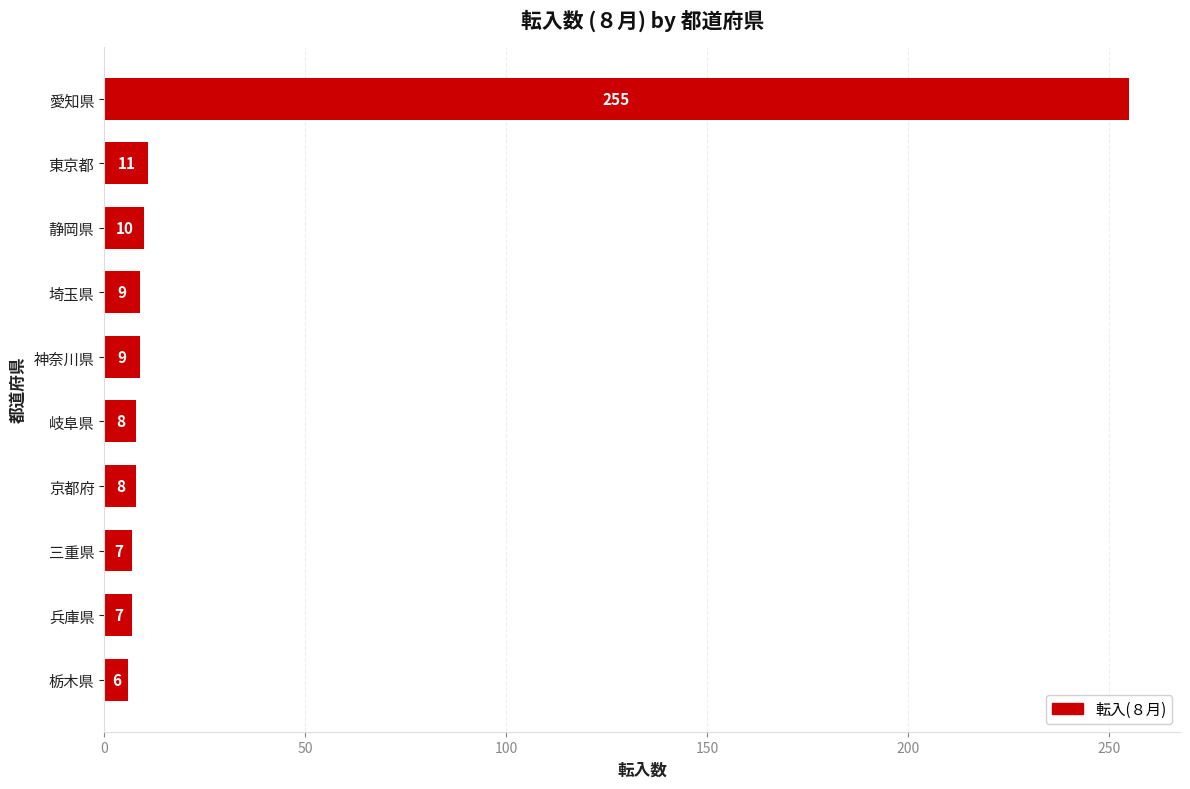

What is the sum of all values?

330